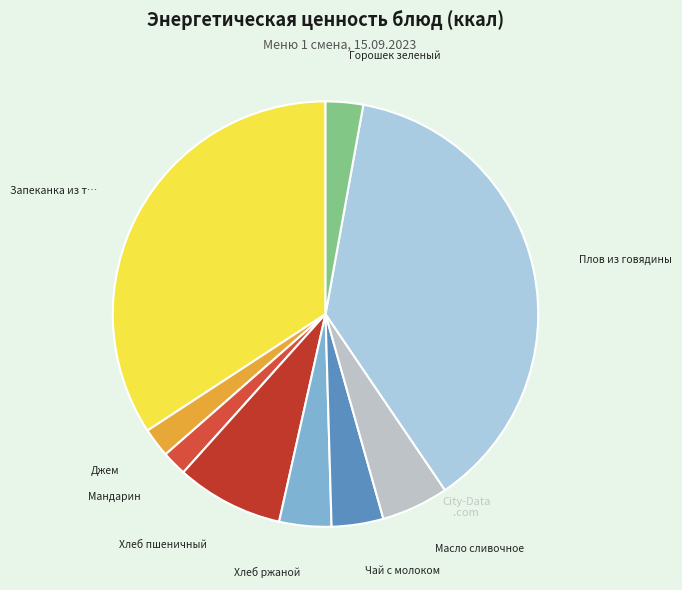

Count the number of slices in the pie.

9